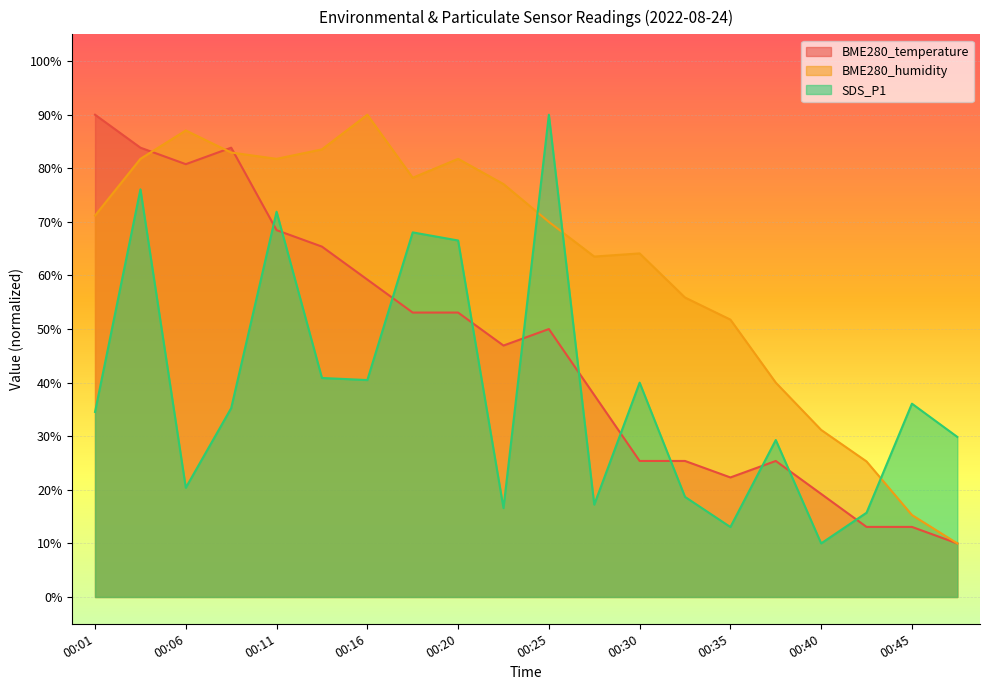

How many data points in SDS_P1 are less than 35?

10